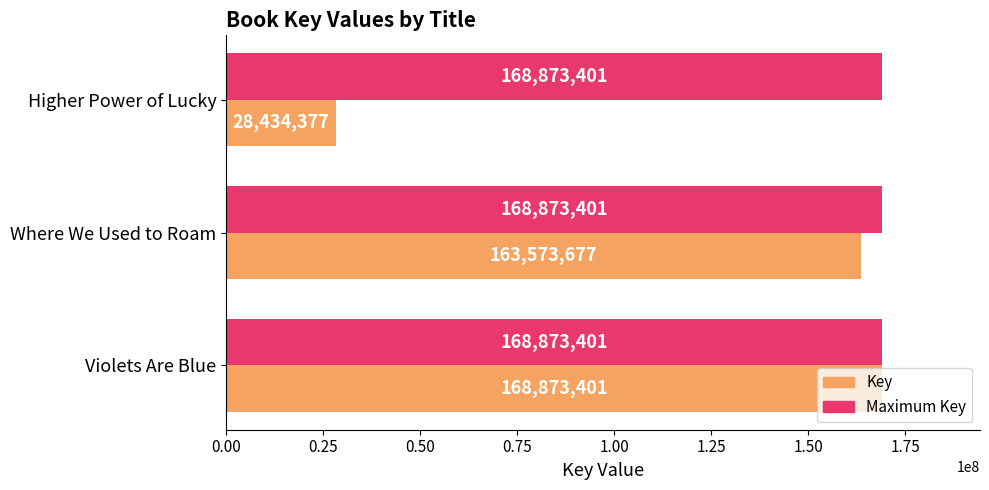

Between Violets Are Blue and Where We Used to Roam, which series saw the biggest shift?

Key